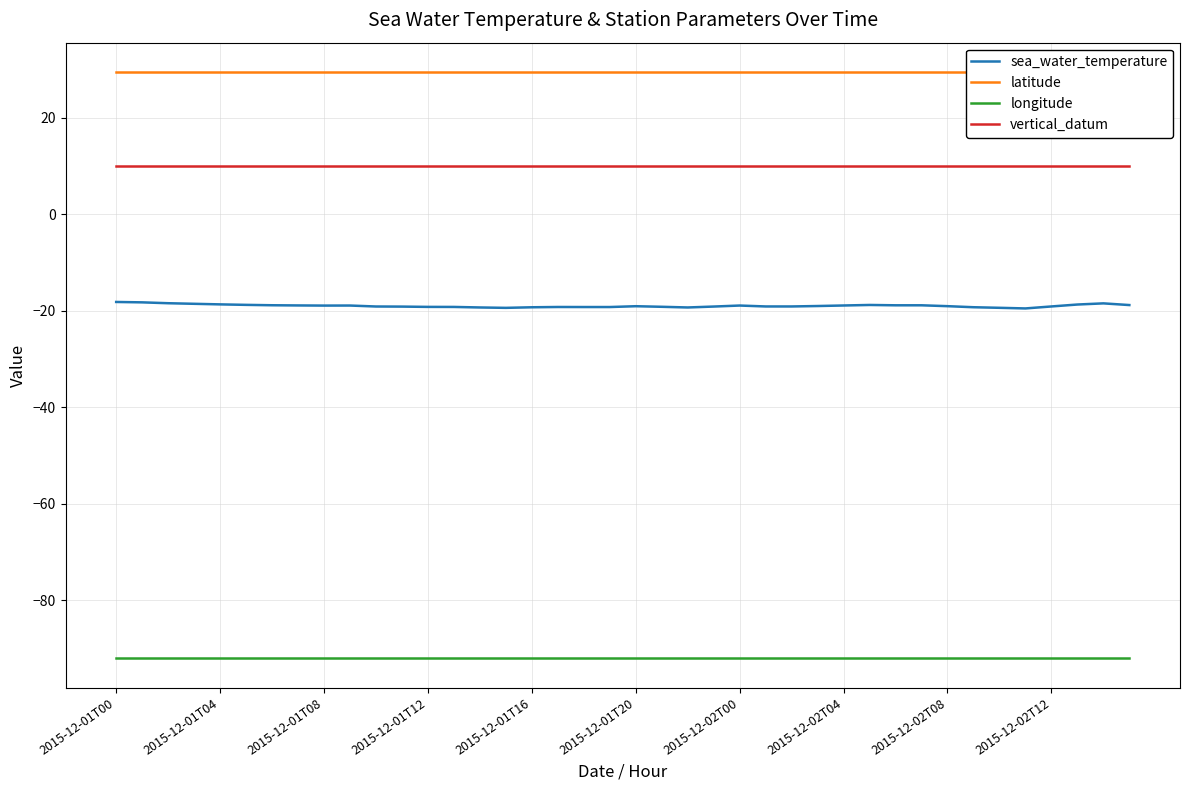

What position from the left is 18?

19